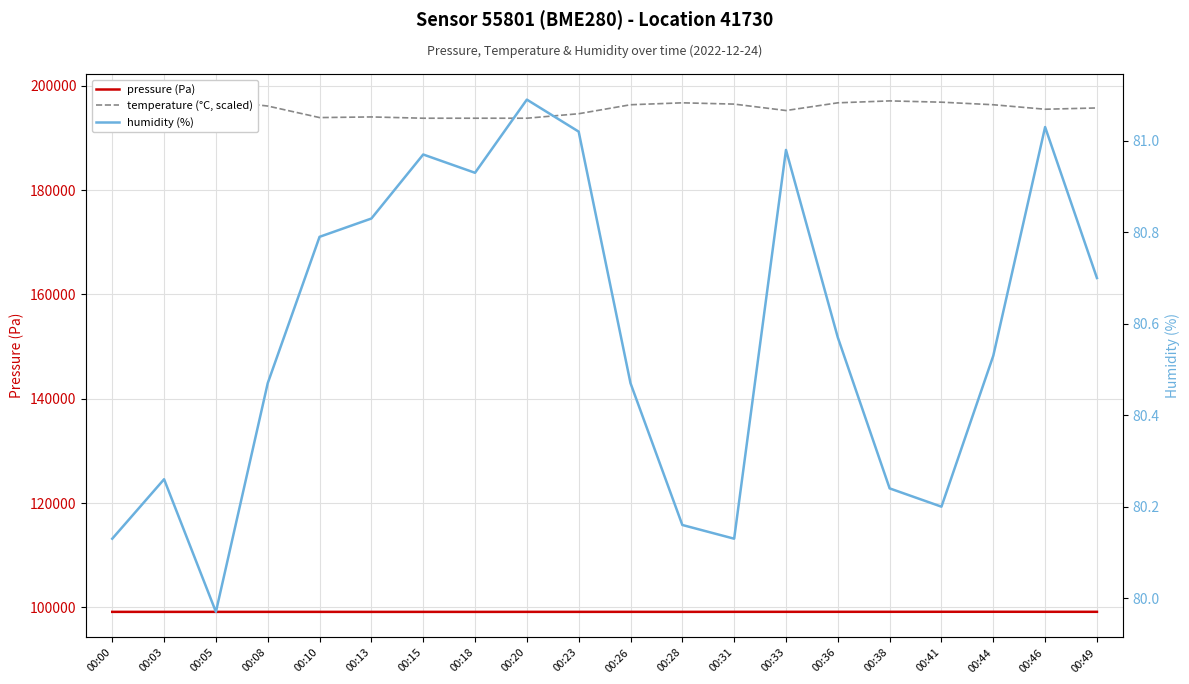

Reading left to right, extract all data points from this chart.

pressure (Pa): 99137.3	99135.2	99136.1	99138.0	99136.6	99133.1	99135.0	99133.4	99138.2	99138.5	99141.0	99137.2	99143.7	99144.9	99147.0	99148.4	99152.2	99154.4	99149.9	99146.9
temperature (°C, scaled): 197338.0	197092.0	197215.0	196108.0	193894.0	194017.0	193771.0	193771.0	193771.0	194632.0	196354.0	196723.0	196477.0	195247.0	196723.0	197092.0	196846.0	196354.0	195493.0	195739.0
humidity (%): 80.1	80.3	80.0	80.5	80.8	80.8	81.0	80.9	81.1	81.0	80.5	80.2	80.1	81.0	80.6	80.2	80.2	80.5	81.0	80.7